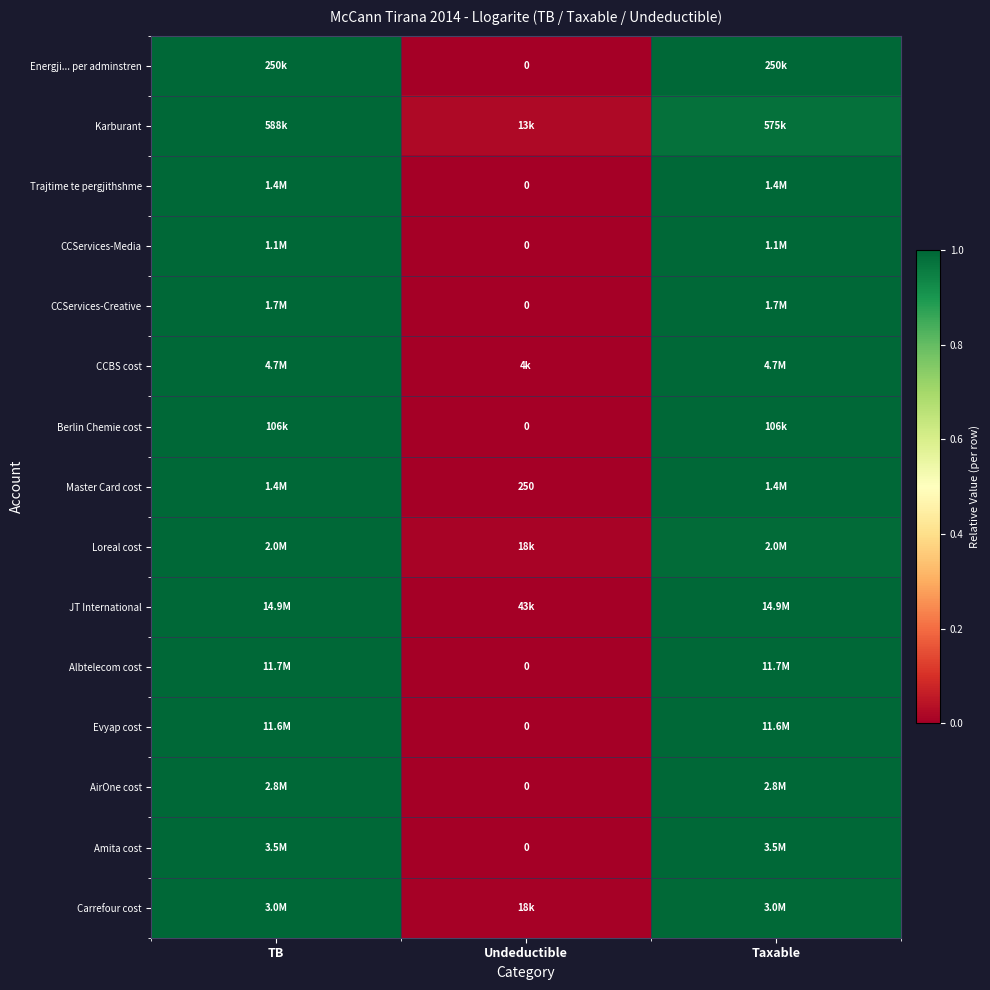

At which label does Amita cost reach its minimum?

Undeductible